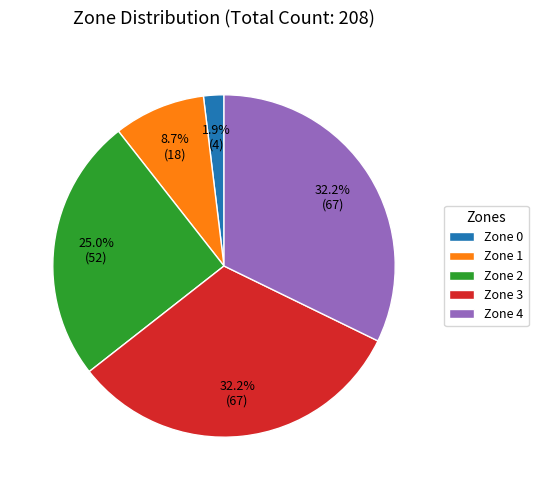

Does Zone 2 represent more than half of the total?

No